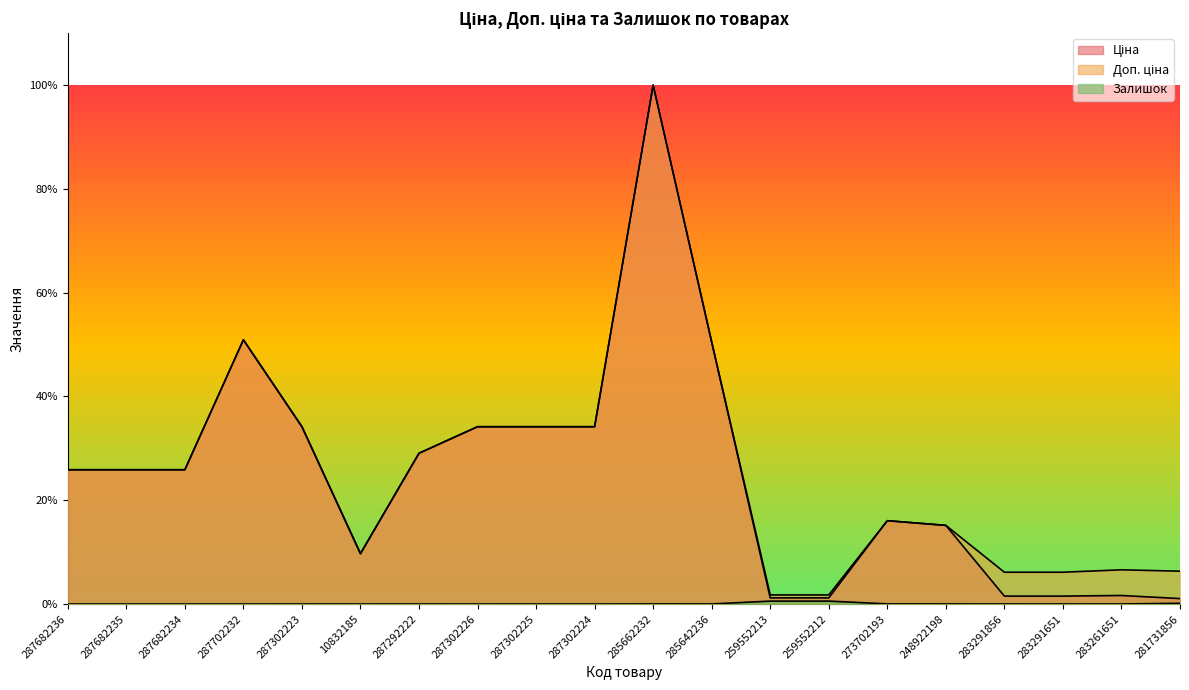

In Ціна, how many points are higher than both neighbors (excluding endpoints)?

4